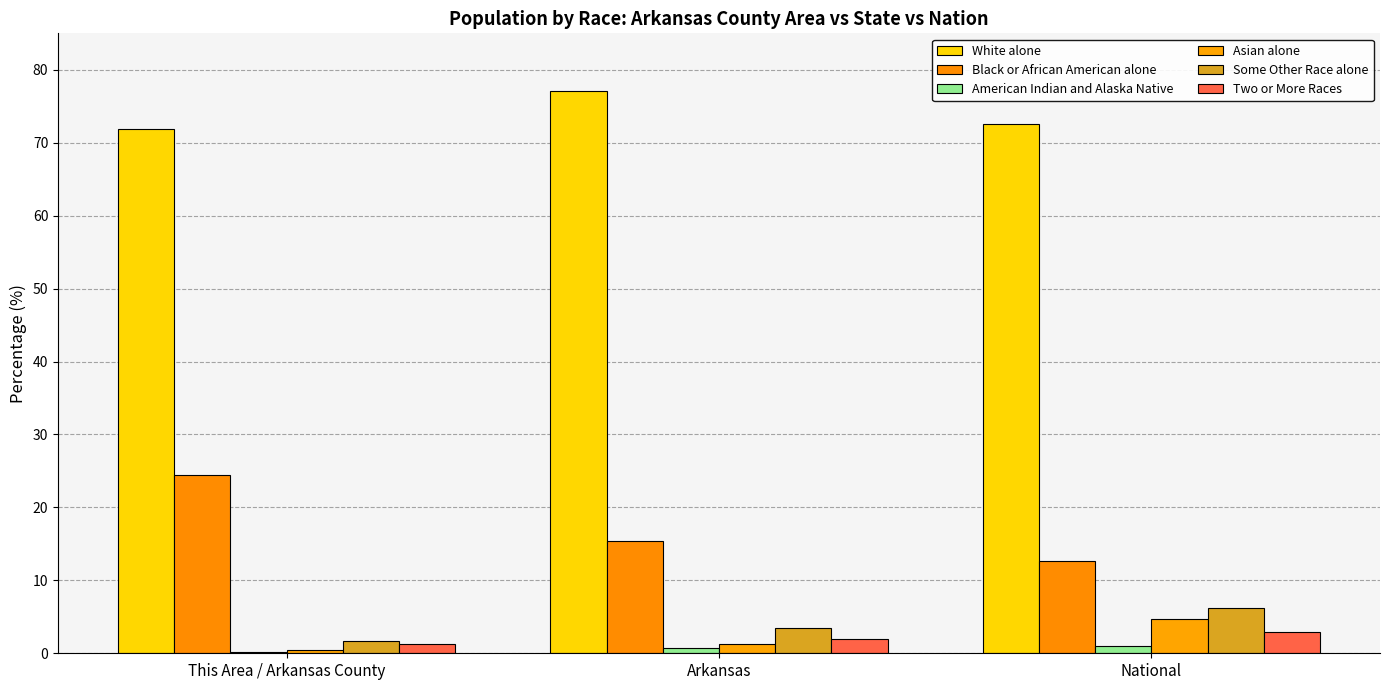

Between This Area / Arkansas County and National, which series saw the biggest shift?

Black or African American alone